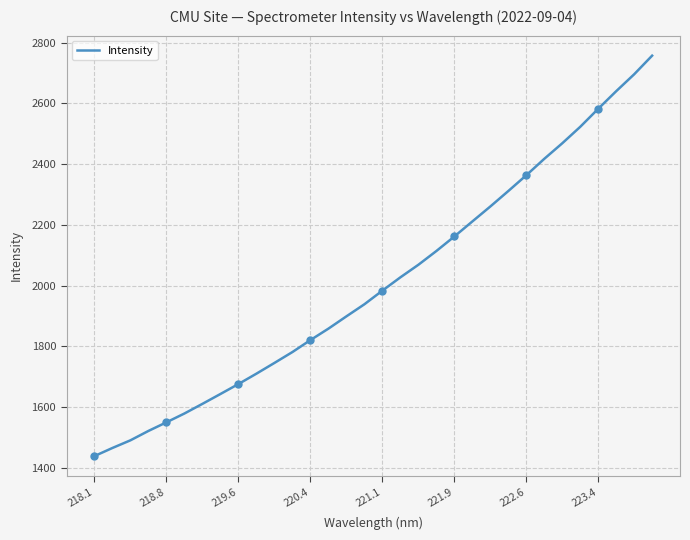

What is the highest value of the Intensity series?

2757.1